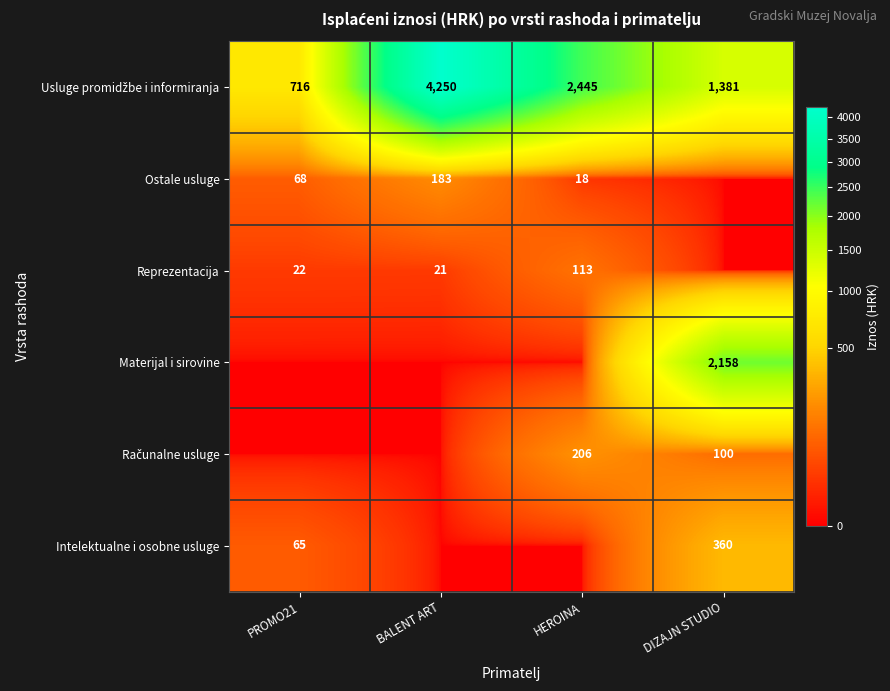

The value of Reprezentacija at HEROINA is 172. True or false?

False